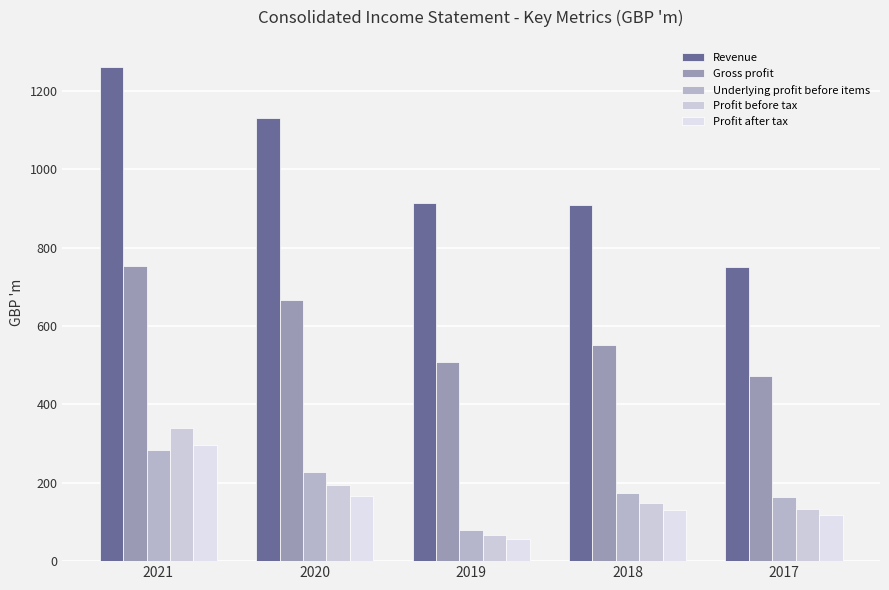

Which series has the widest spread of values?

Revenue